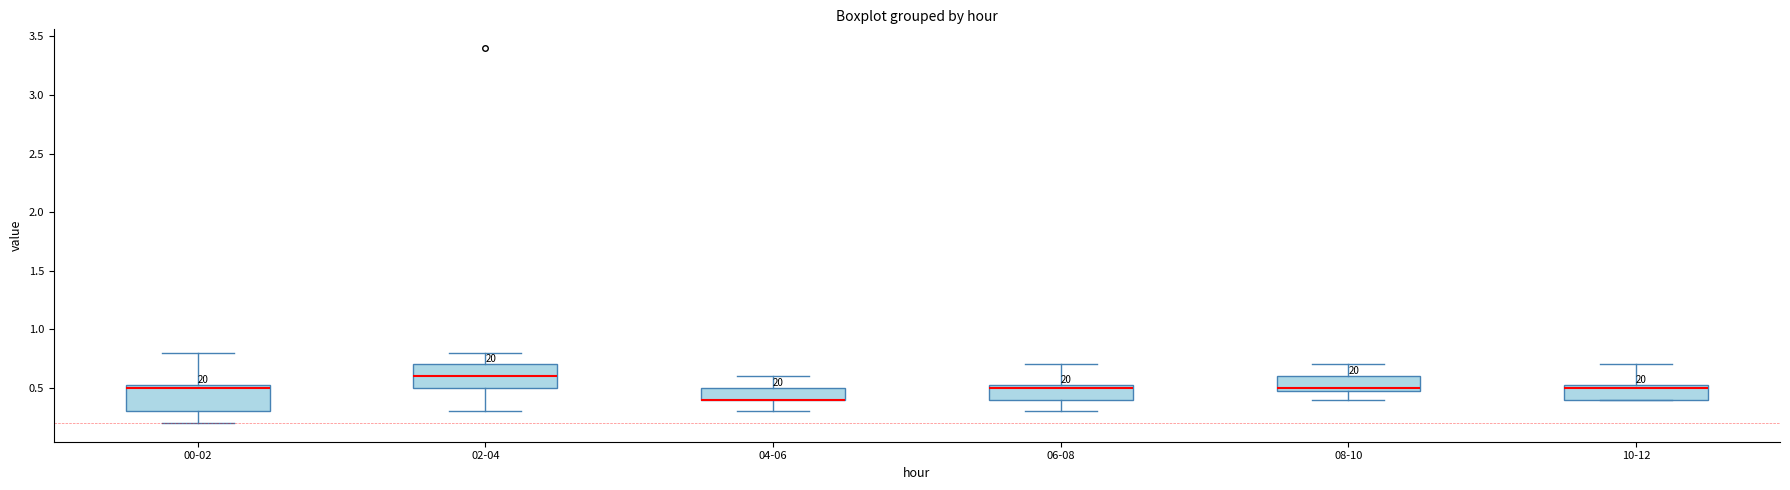

Reading left to right, read every box against the y-axis: the position of its median line, the range the box covers, and the ends of its whiskers. The values are not printed on the chart, so give them approximately, as read against the axis.

00-02: median 0.50, box 0.30 to 0.55, whiskers 0.20 to 0.80
02-04: median 0.60, box 0.50 to 0.70, whiskers 0.30 to 0.80
04-06: median 0.40 (drawn on the box's lower edge), box 0.40 to 0.50, whiskers 0.30 to 0.60
06-08: median 0.50, box 0.40 to 0.55, whiskers 0.30 to 0.70
08-10: median 0.50 (just above the box's lower edge), box 0.50 to 0.60, whiskers 0.40 to 0.70
10-12: median 0.50, box 0.40 to 0.55, whiskers 0.40 to 0.70